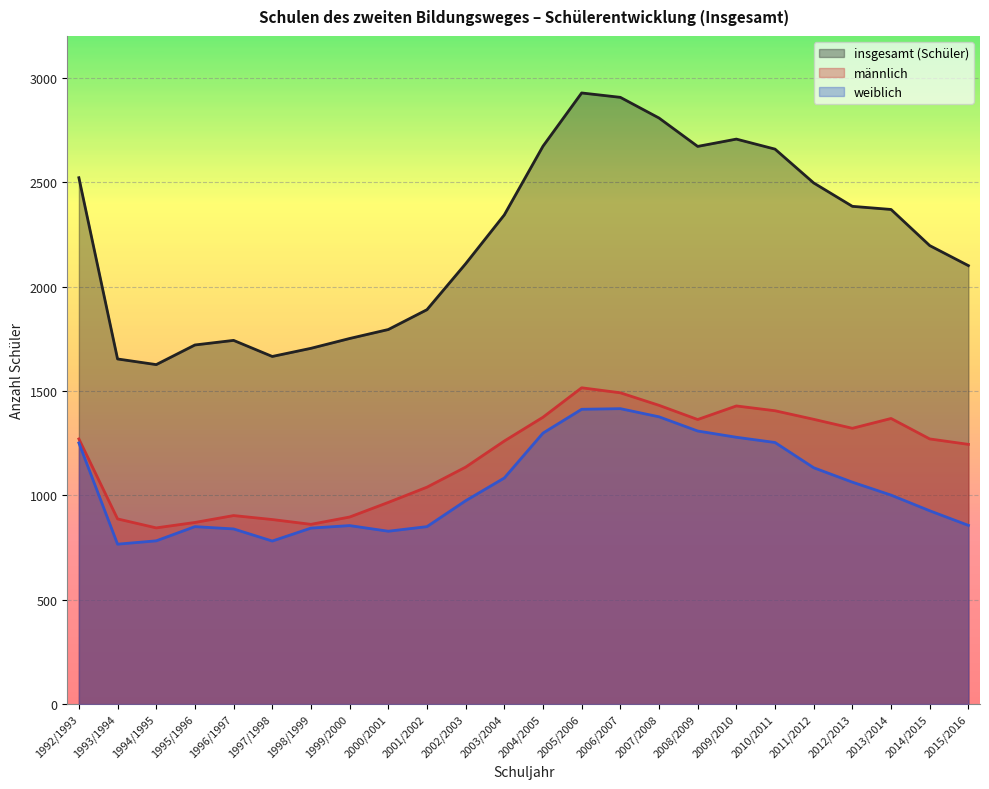

At which category does the chart reach its minimum across all series?

1993/1994